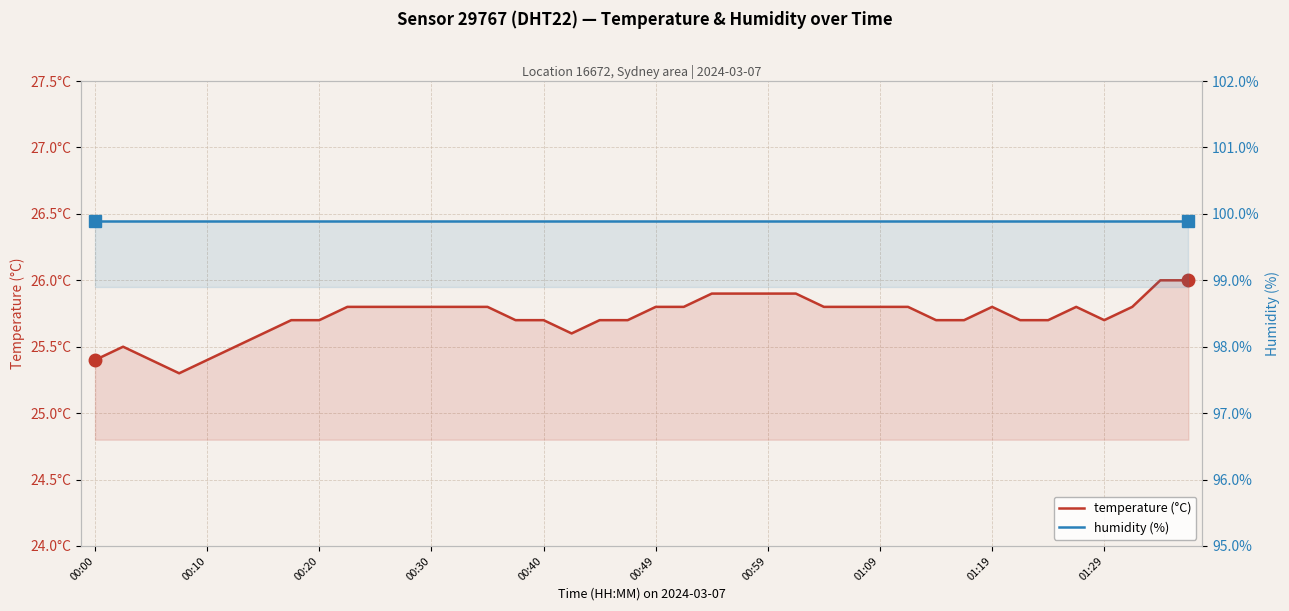

Rank the series by their average value, from highest to lowest.

humidity (%), temperature (°C)